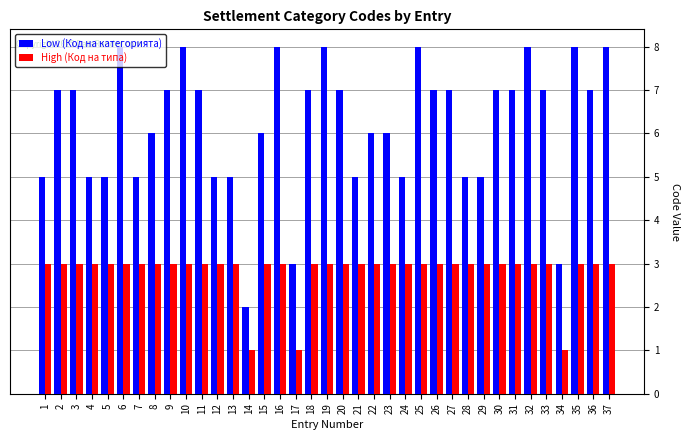

At how many categories does at least one series exceed 1?

37